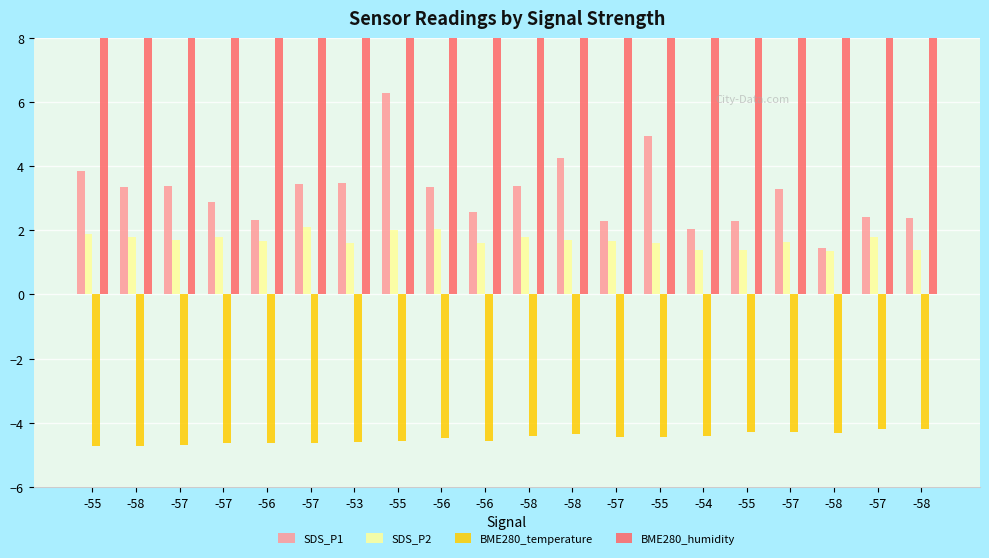

The BME280_temperature series shows -4.4 at -58. True or false?

True